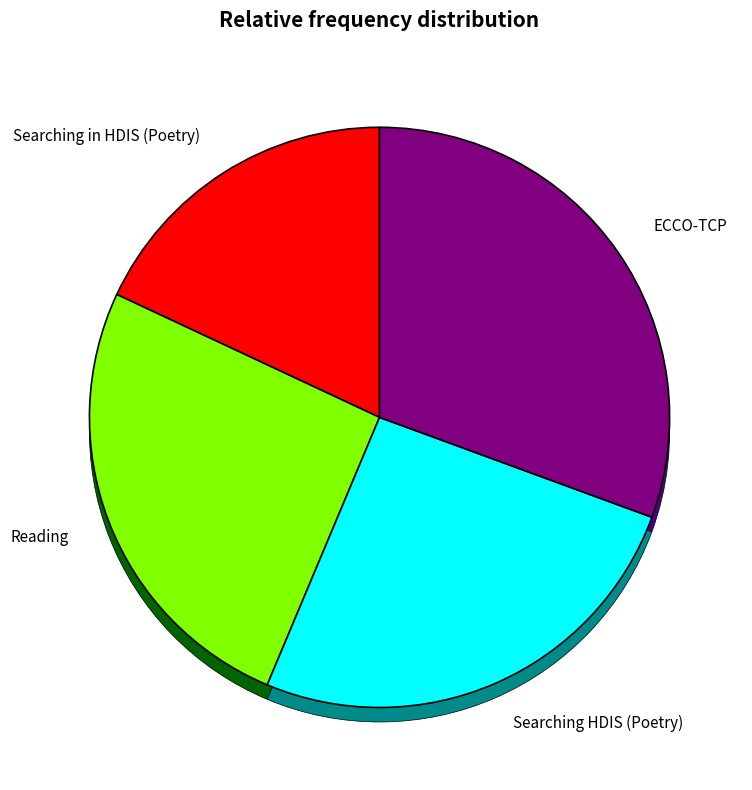

What is the smallest slice in the pie chart?

Searching in HDIS (Poetry)